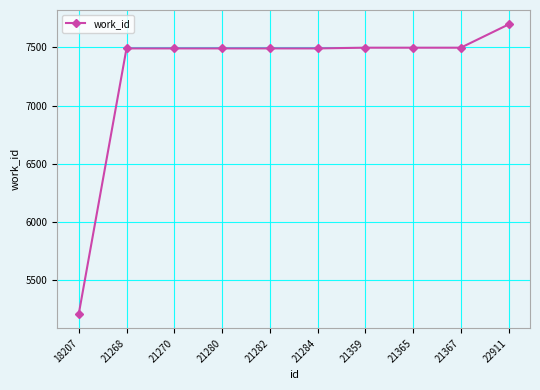

What is the difference between the maximum and second lowest values?

206